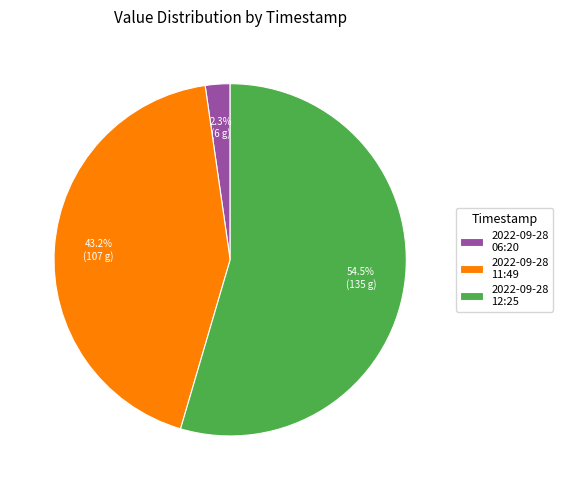

Approximately how many times larger is the value at 2022-09-28 11:49 compared to 2022-09-28 12:25?

0.8